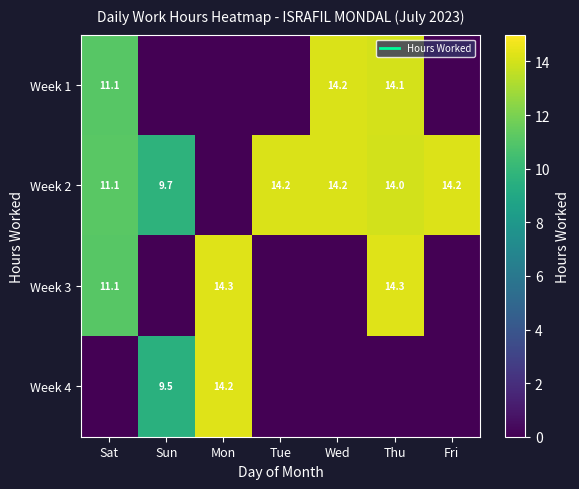

How many distinct data groups are displayed?

4